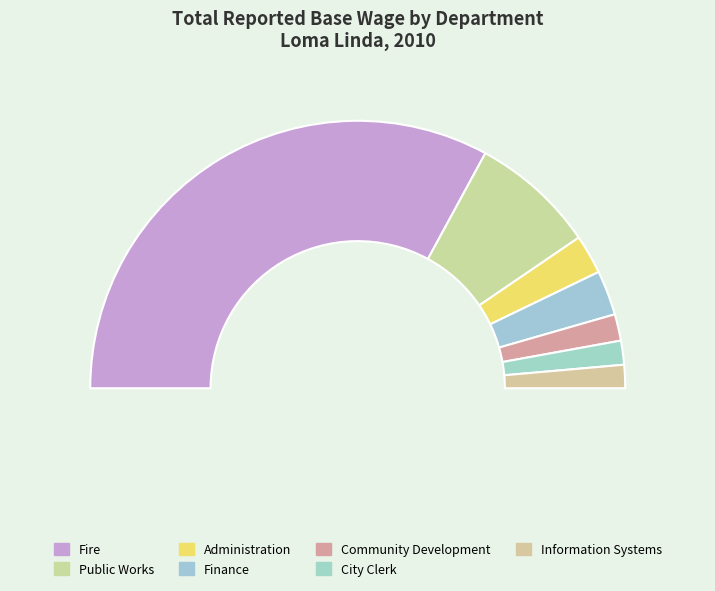

Is there a majority slice in this chart?

No